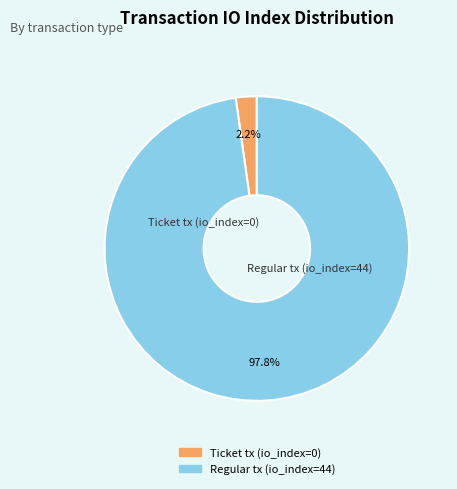

Between Regular tx (io_index=44) and Ticket tx (io_index=0), which is larger?

Regular tx (io_index=44)